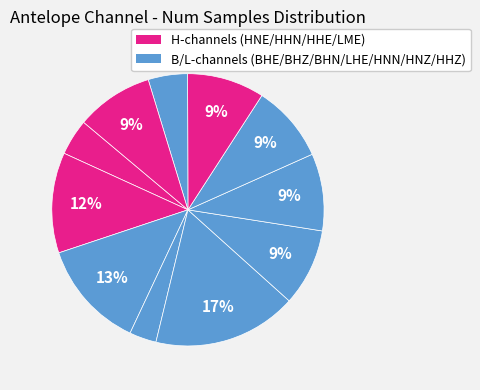

Count the number of slices in the pie.

11